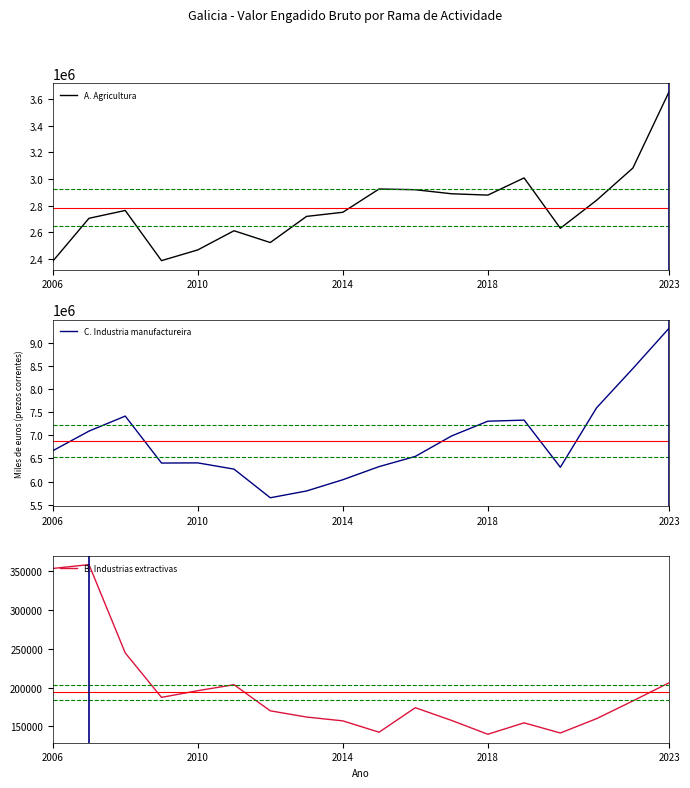

The value of A. Agricultura at 2010 is 3798223. True or false?

False